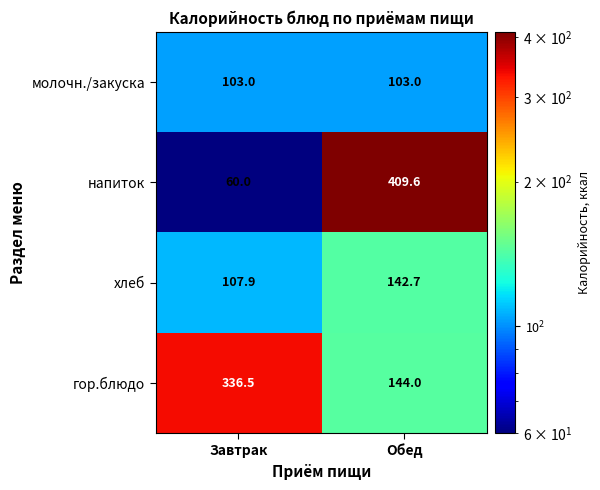

At how many categories does at least one series exceed 393?

1